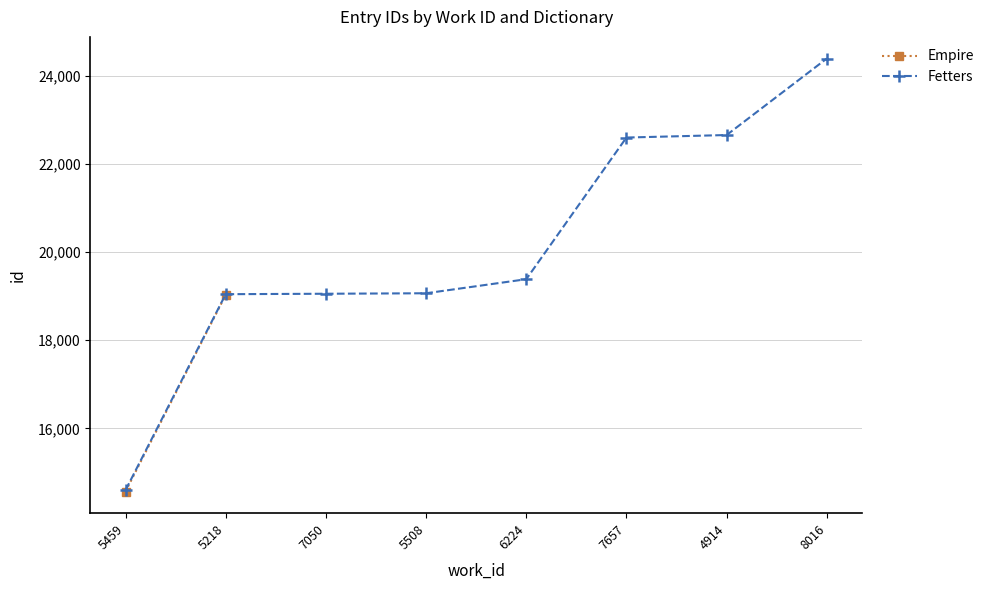

List the labels in order of value, smallest first.

5459, 5218, 7050, 5508, 6224, 7657, 4914, 8016